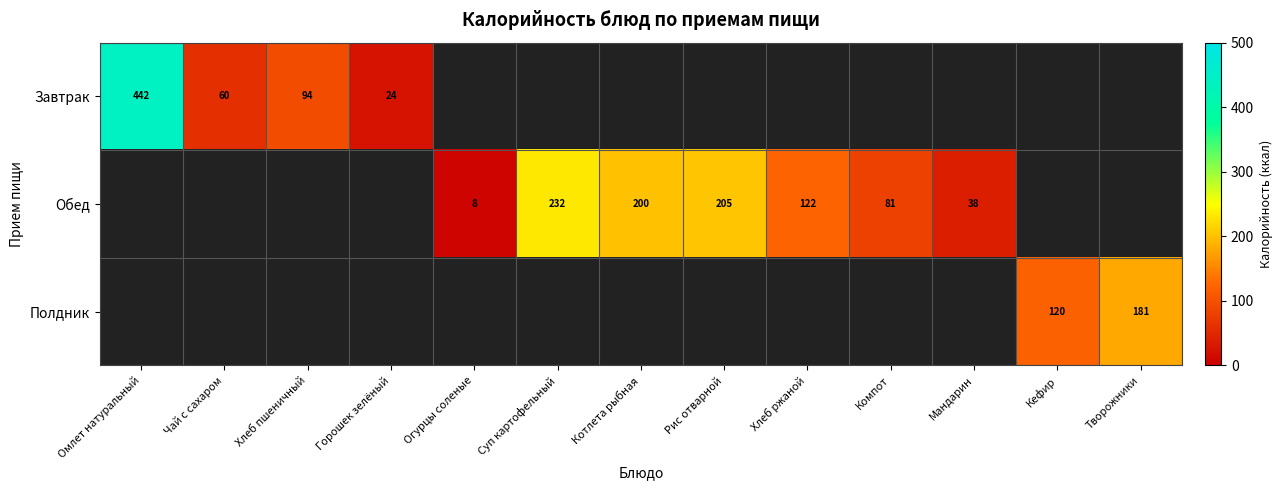

What is the maximum value shown in the chart?

442.0